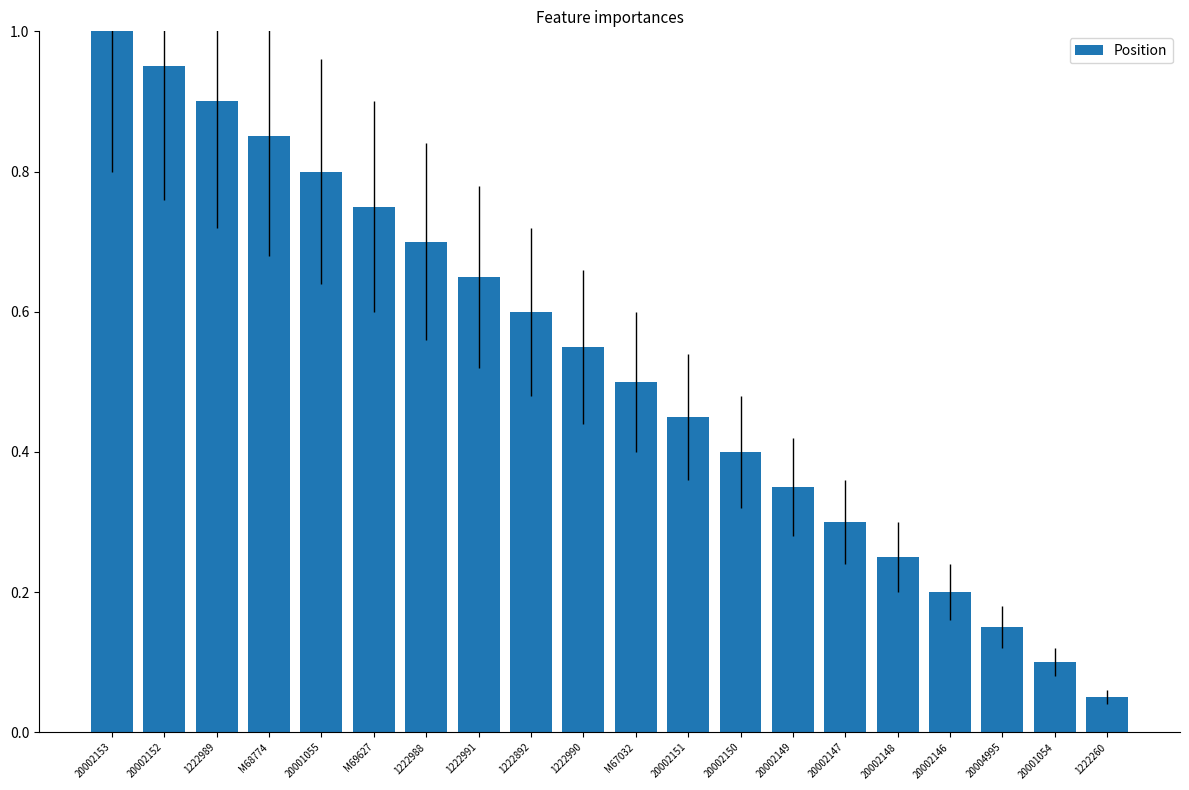

How many data points does each series have?

20